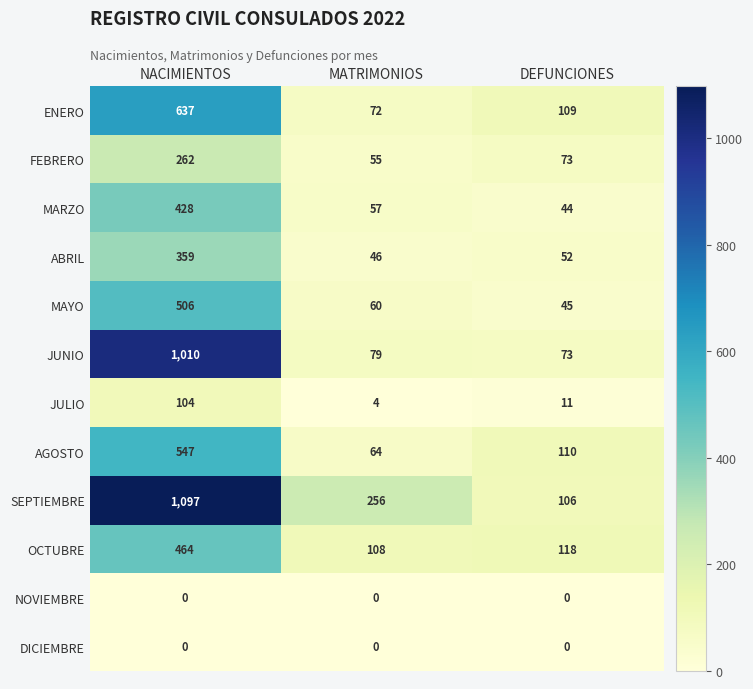

Which category has the highest value across all series?

NACIMIENTOS